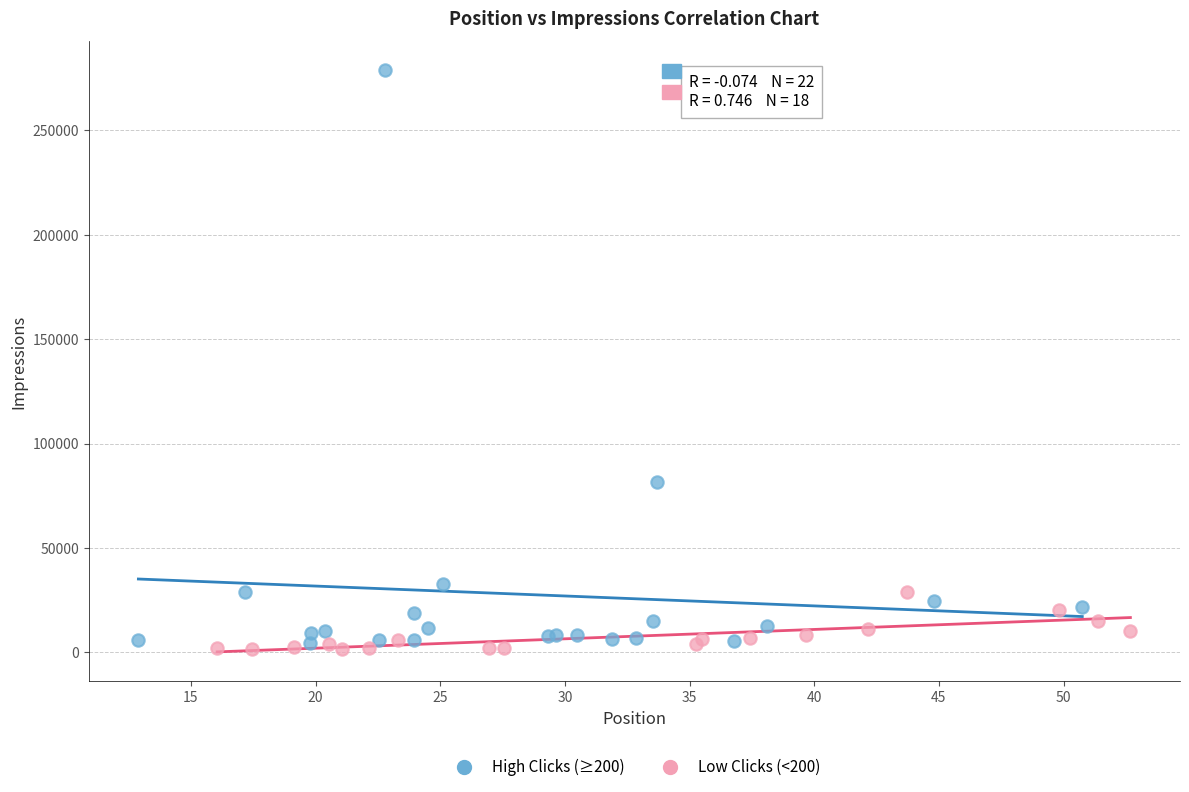

Which series contains the lowest Y value?

Low Clicks (<200)